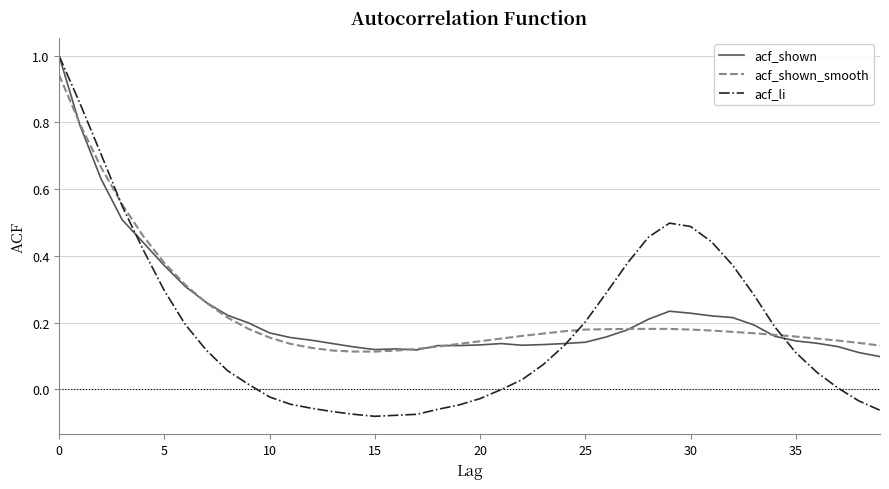

What is the difference between the maximum and minimum values in the acf_li series?

1.1